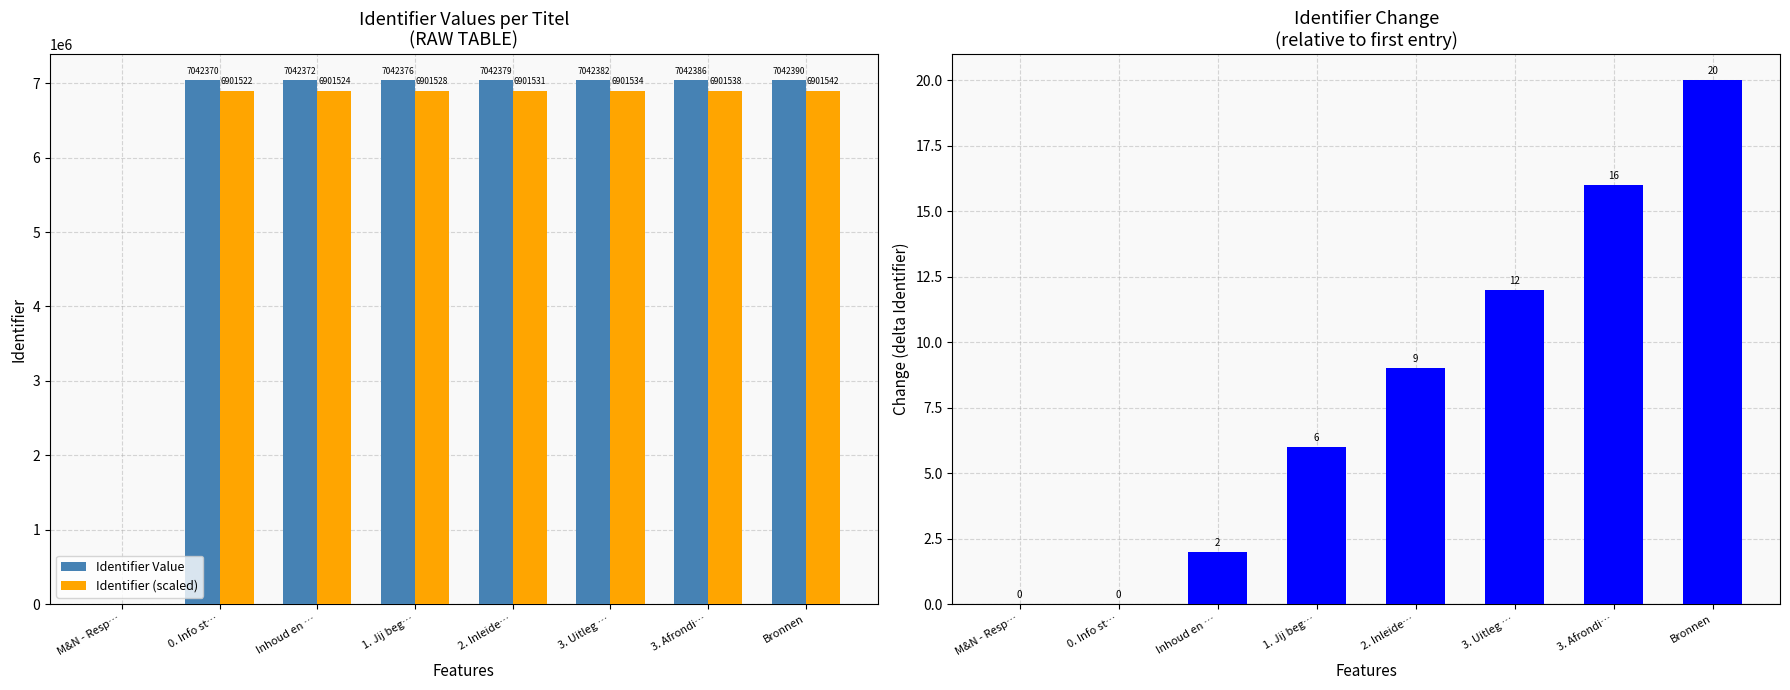

Reading left to right, transcribe all the data shown in this chart.

Identifier Value: M&N - Resp…=0.0	0. Info st…=7042370.0	Inhoud en …=7042372.0	1. Jij beg…=7042376.0	2. Inleide…=7042379.0	3. Uitleg …=7042382.0	3. Afrondi…=7042386.0	Bronnen=7042390.0
Identifier (scaled): M&N - Resp…=0.0	0. Info st…=6901522.6	Inhoud en …=6901524.6	1. Jij beg…=6901528.5	2. Inleide…=6901531.4	3. Uitleg …=6901534.4	3. Afrondi…=6901538.3	Bronnen=6901542.2
Identifier Change: M&N - Resp…=0.0	0. Info st…=0.0	Inhoud en …=2.0	1. Jij beg…=6.0	2. Inleide…=9.0	3. Uitleg …=12.0	3. Afrondi…=16.0	Bronnen=20.0